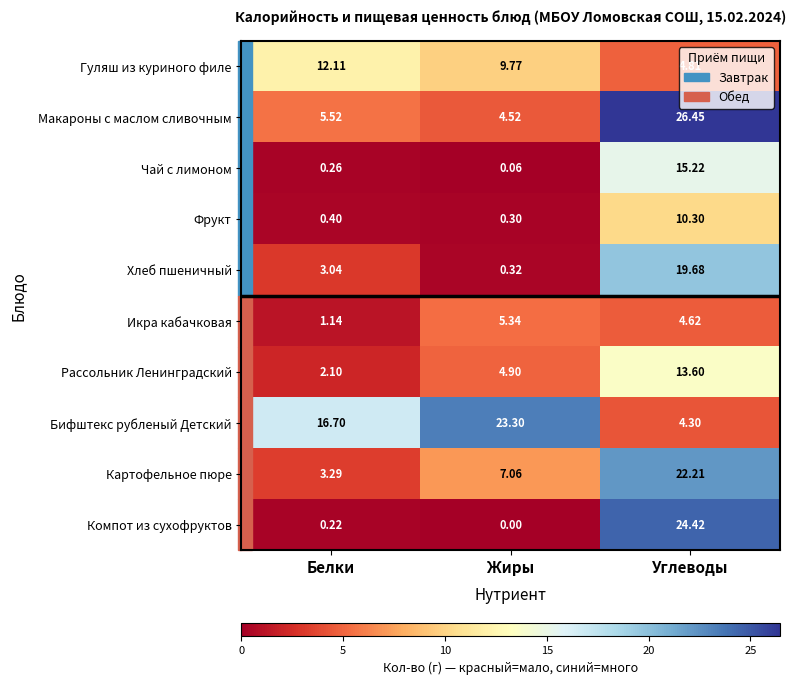

Which series has the widest spread of values?

Компот из сухофруктов